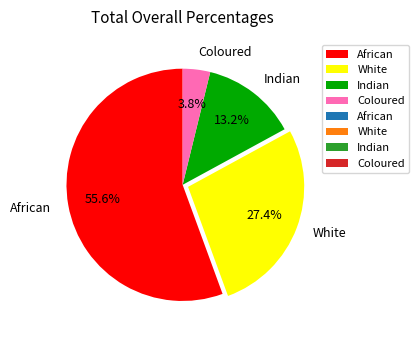

Count the number of slices in the pie.

4